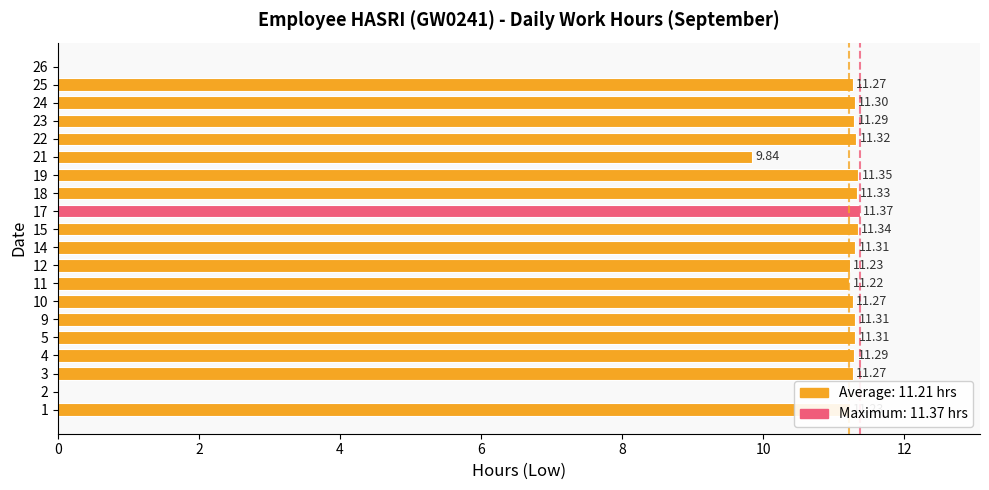

Approximately how many times larger is the value at 18 compared to 17?

1.0